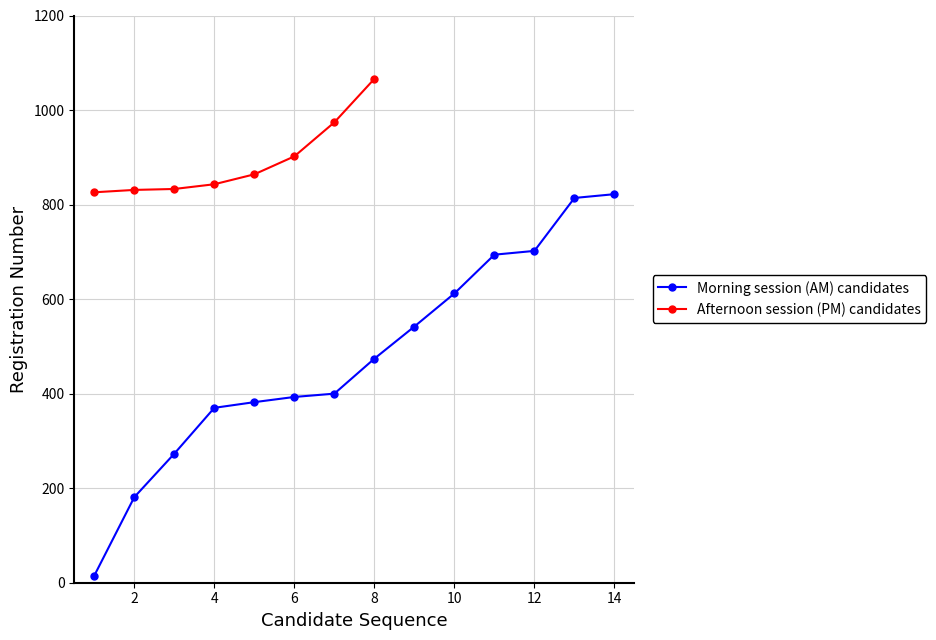

What is the highest value of the Morning session (AM) candidates series?

822